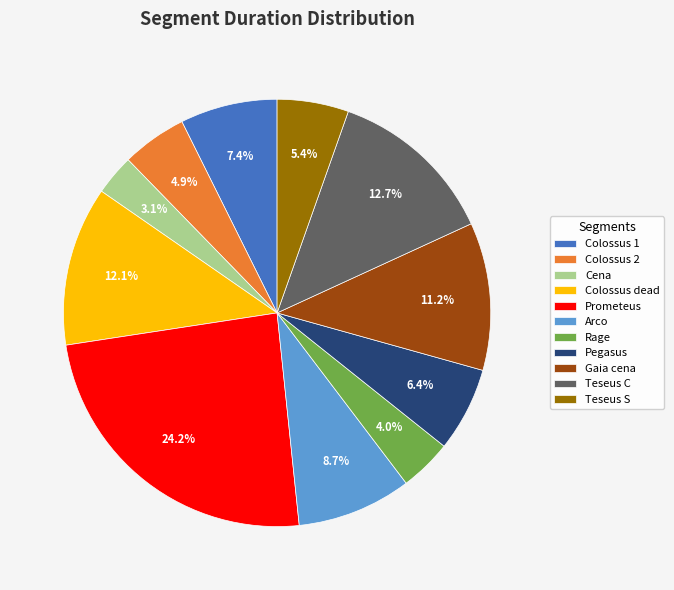

How many segments does this pie chart have?

11